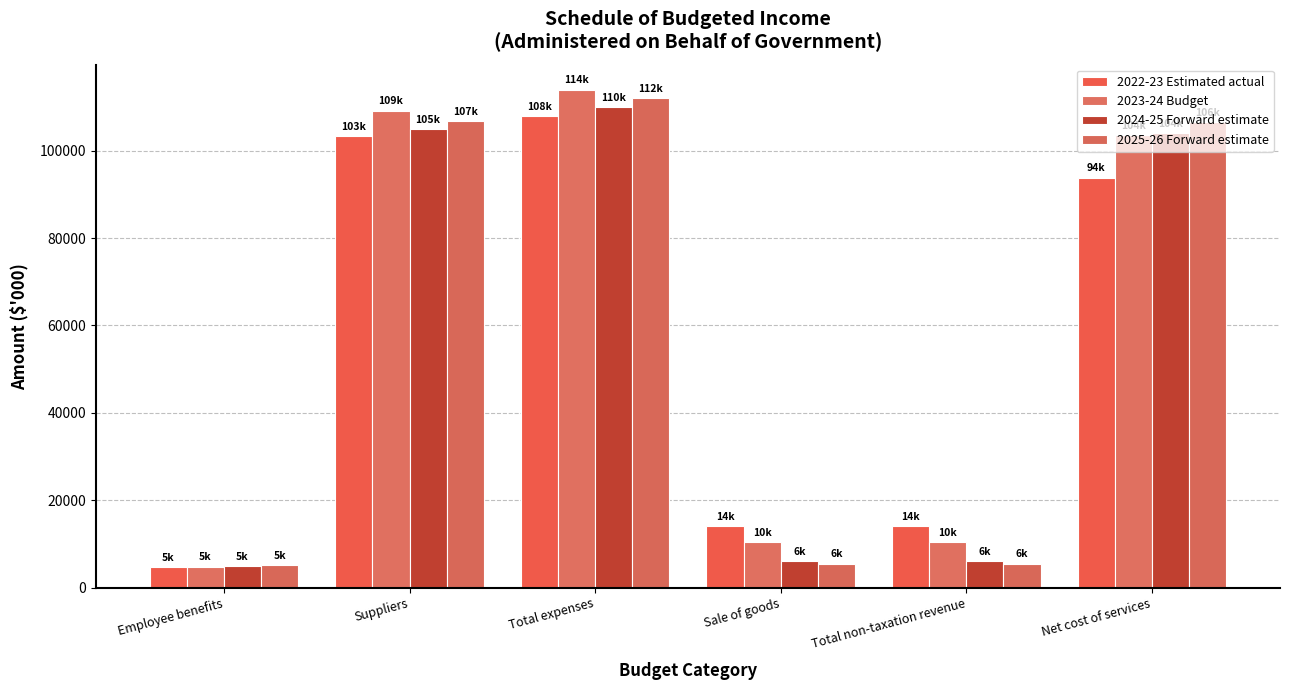

How many bars are there in each group?

4